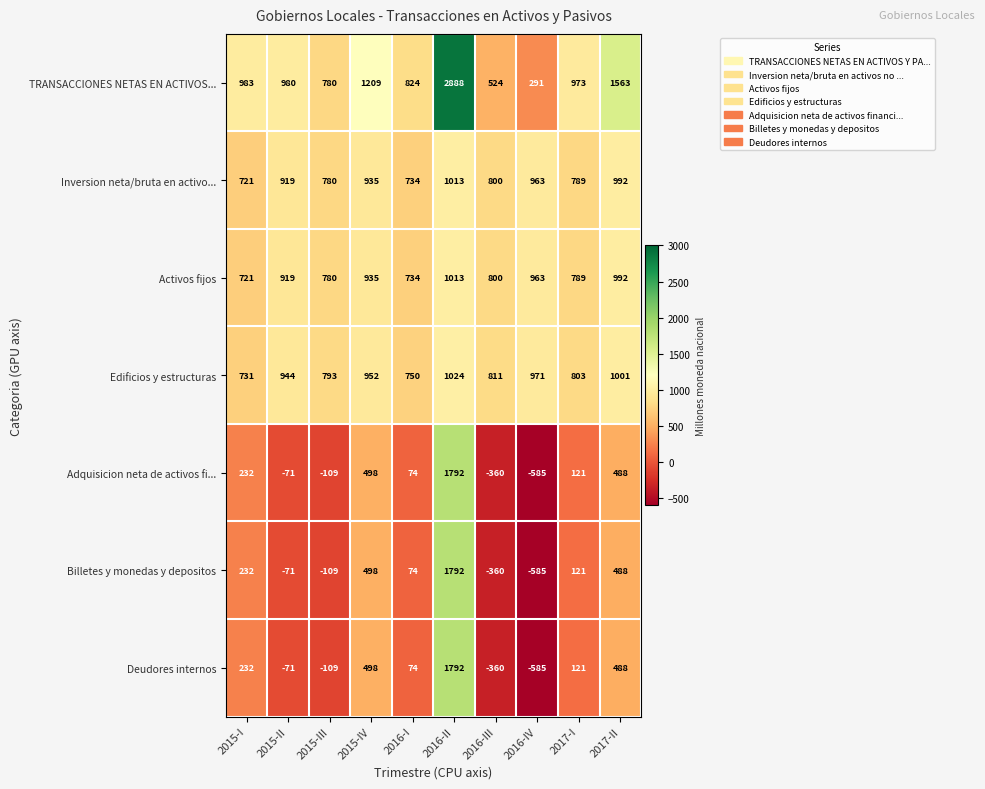

Which series has the widest spread of values?

TRANSACCIONES NETAS EN ACTIVOS...